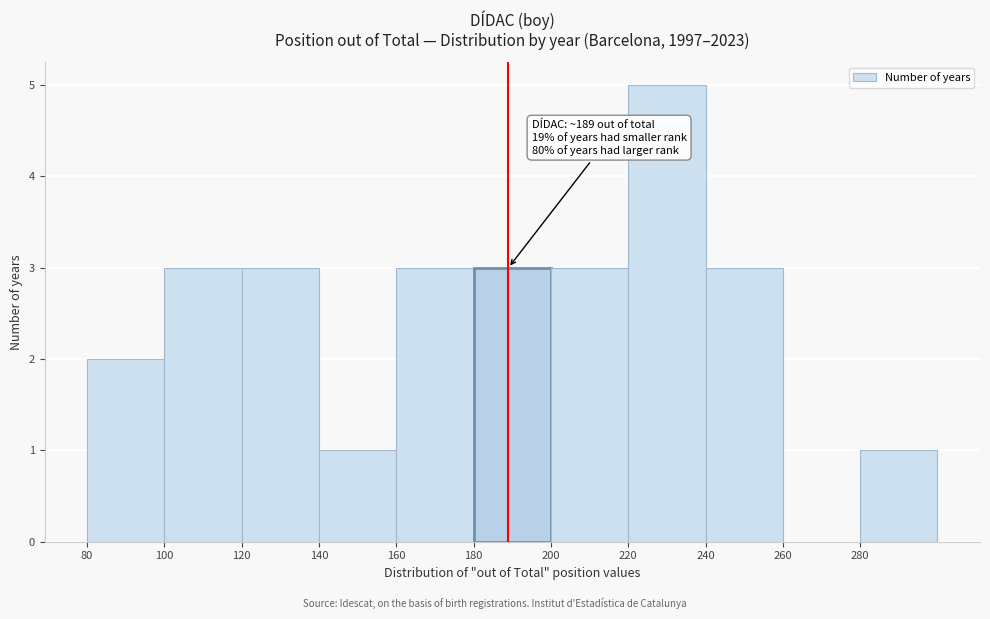

Over which range of the x-axis is the bar tallest?

220 to 240